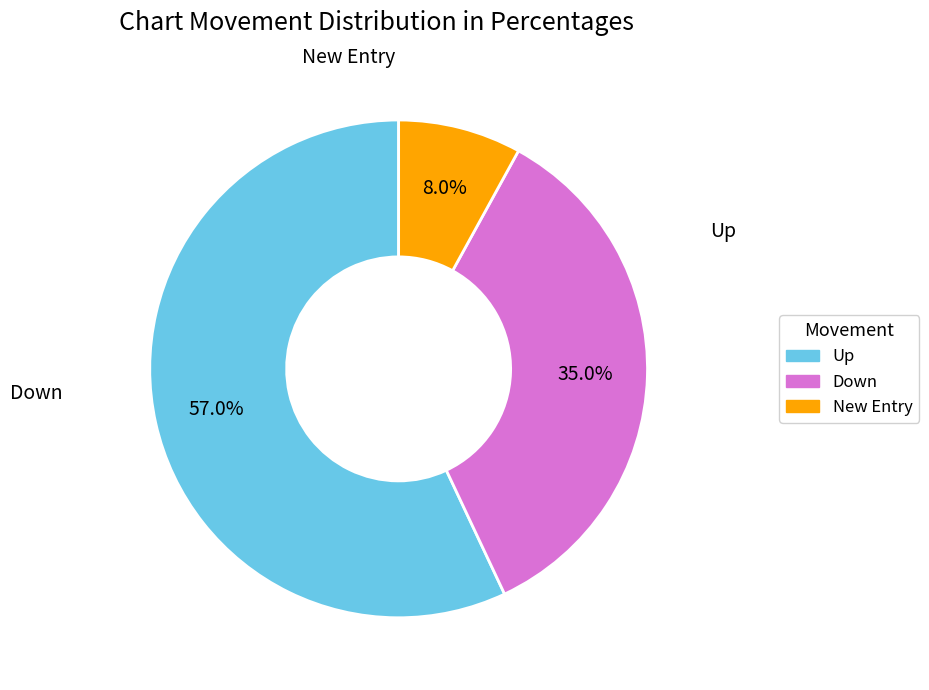

Does any single category account for the majority?

Yes